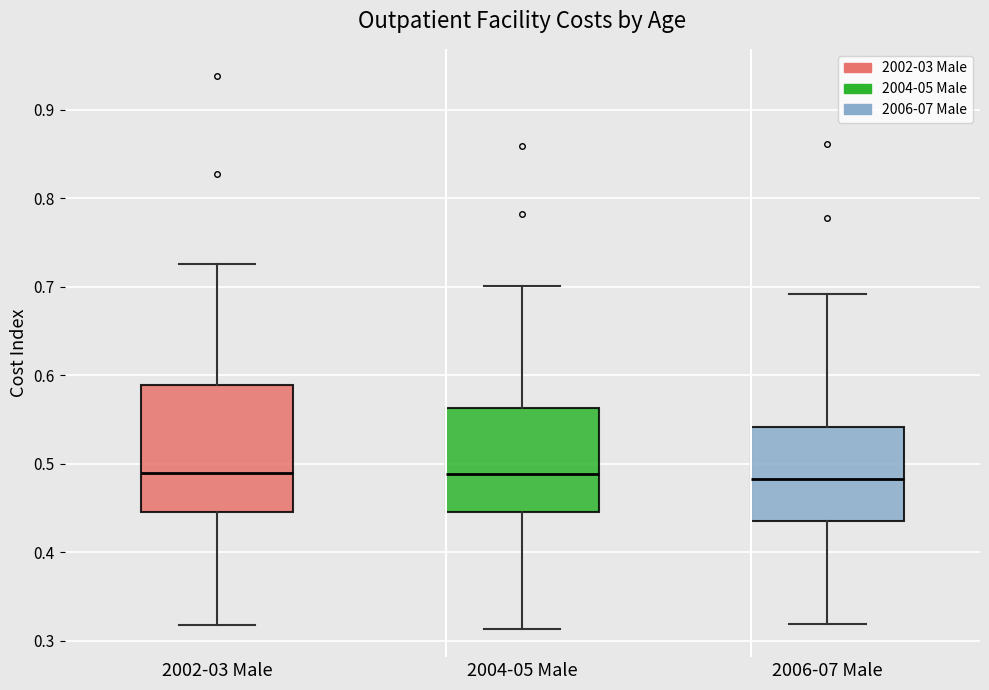

Where does the lower whisker of the box for 2002-03 Male end on the y-axis? The values are not printed on the chart, so give them approximately, as read against the axis.

0.32